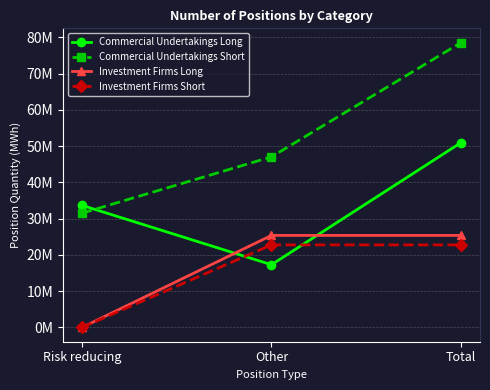

At which category is the sum across all series the highest?

Total